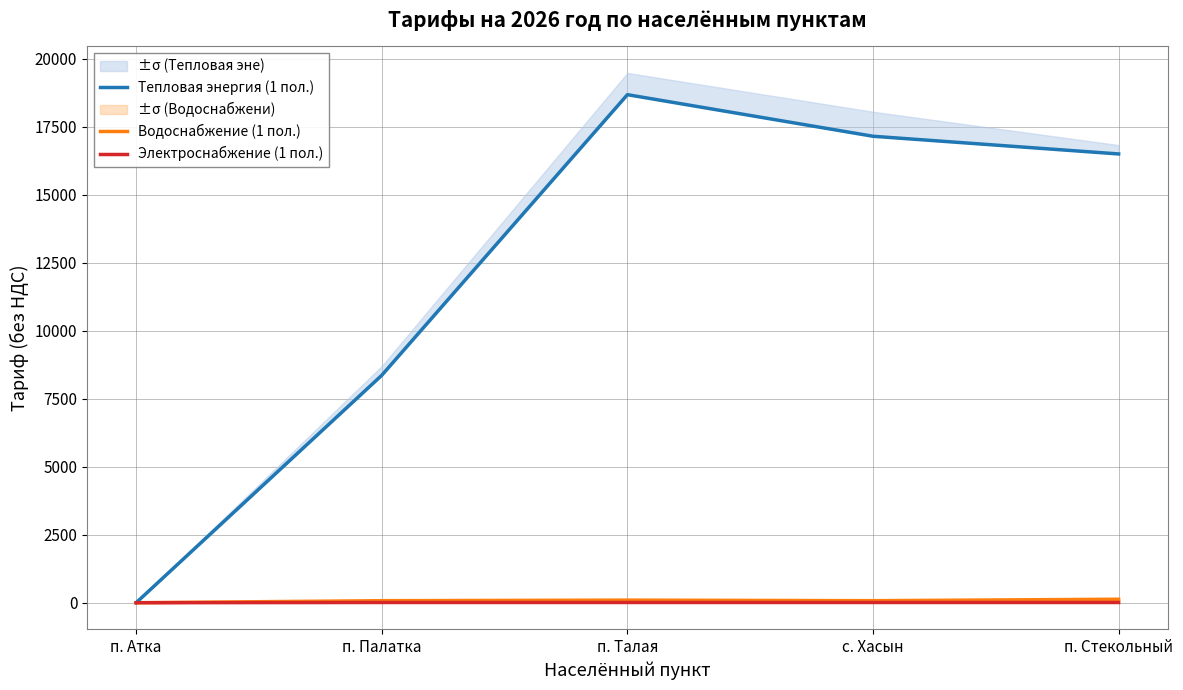

At which category does Электроснабжение (1 пол.) reach its first local peak?

п. Талая